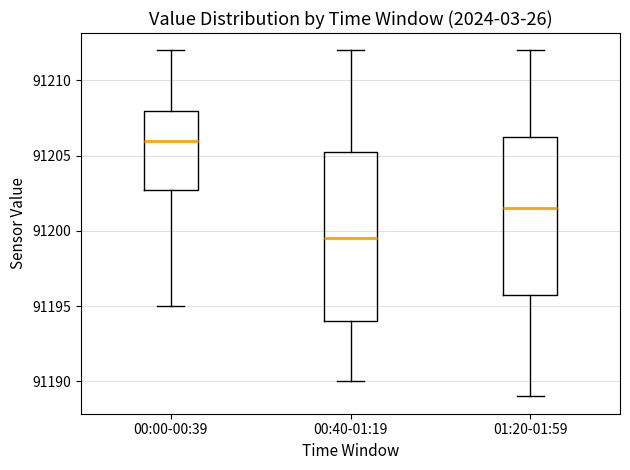

Where does the median line of the box for 00:00-00:39 sit on the y-axis? The values are not printed on the chart, so give them approximately, as read against the axis.

91206.0